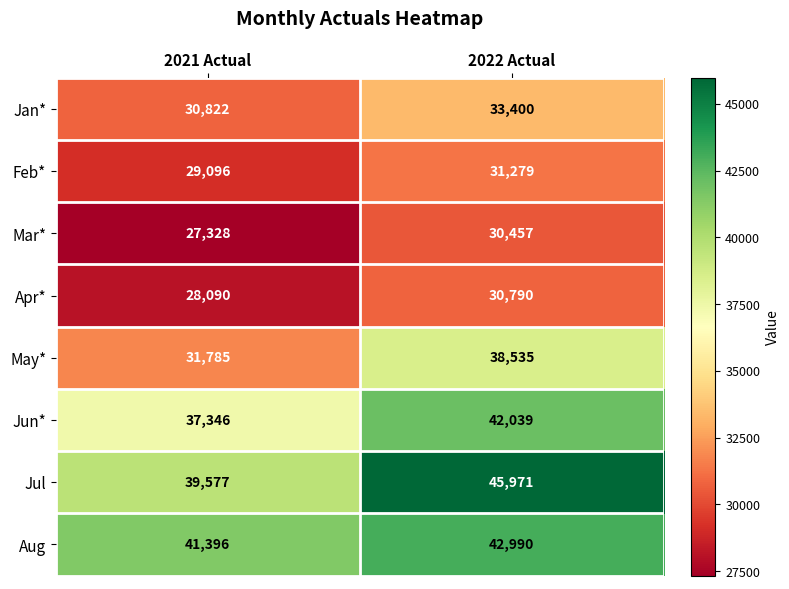

How many distinct data groups are displayed?

8